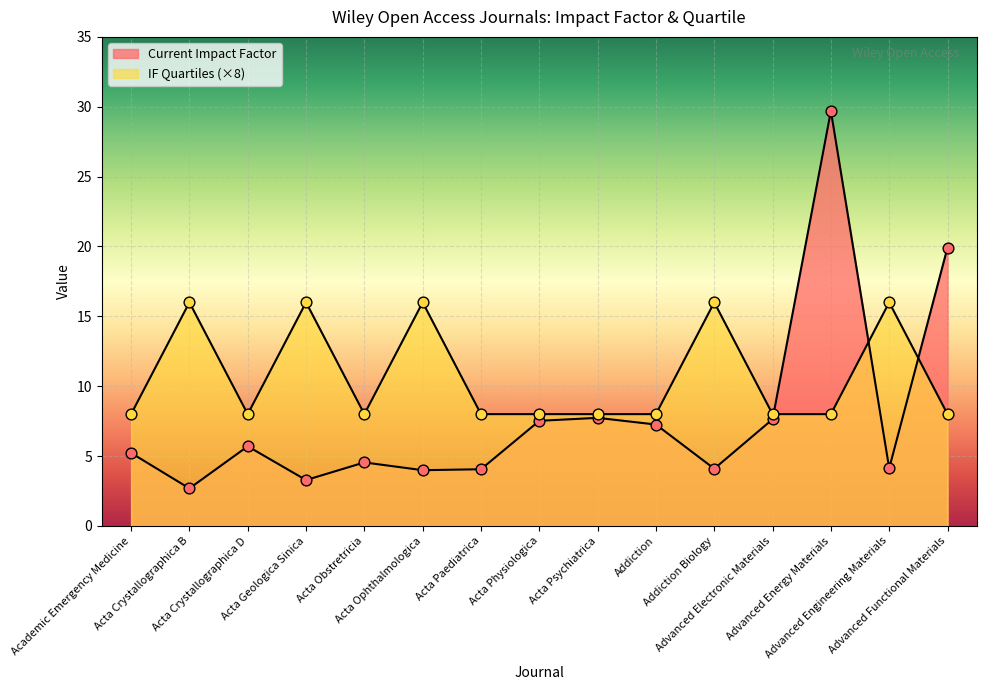

Which series has the largest total across all categories?

IF Quartiles